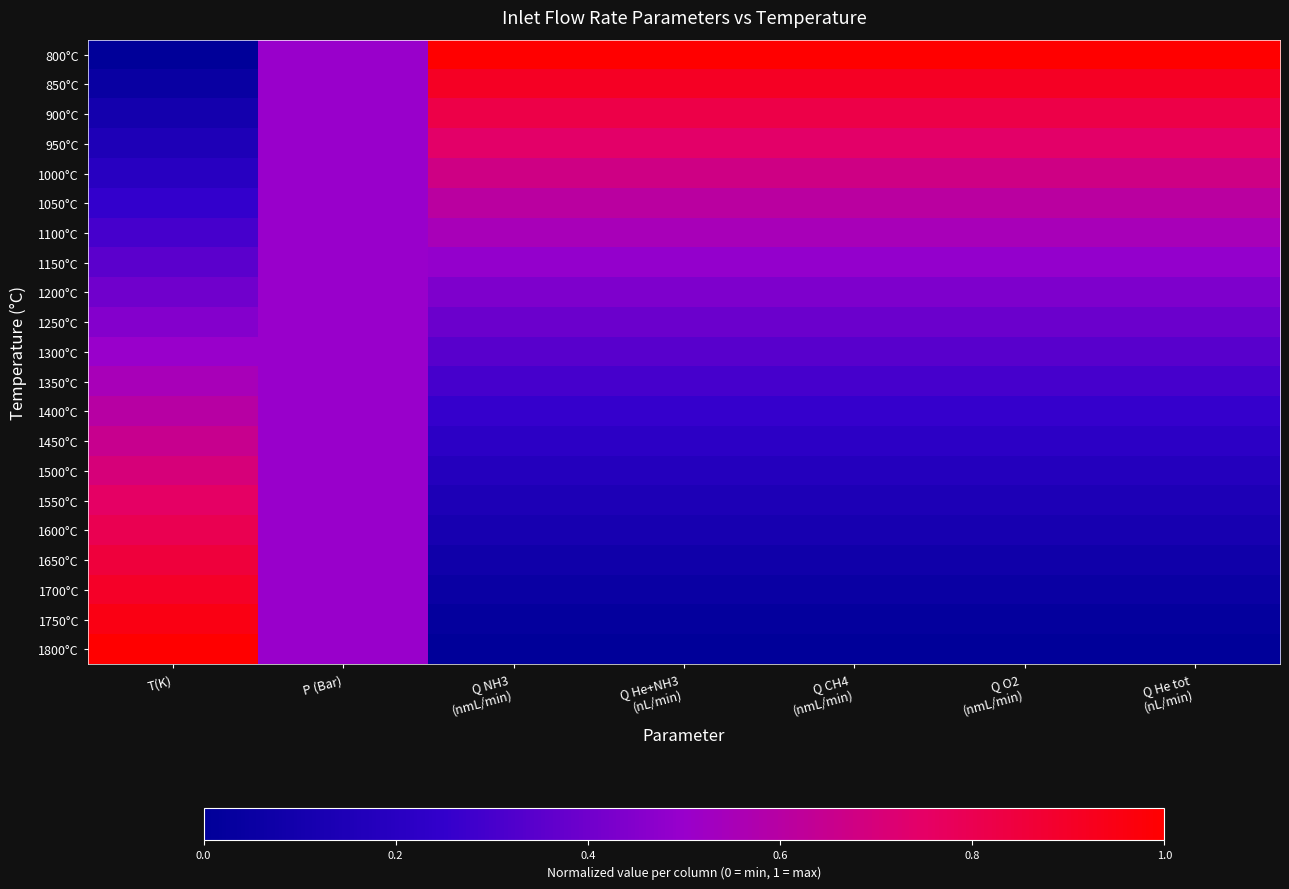

At Q NH3 (nmL/min), list the series in order from largest to smallest.

800°C, 850°C, 900°C, 950°C, 1000°C, 1050°C, 1100°C, 1150°C, 1200°C, 1250°C, 1300°C, 1350°C, 1400°C, 1450°C, 1500°C, 1550°C, 1600°C, 1650°C, 1700°C, 1750°C, 1800°C